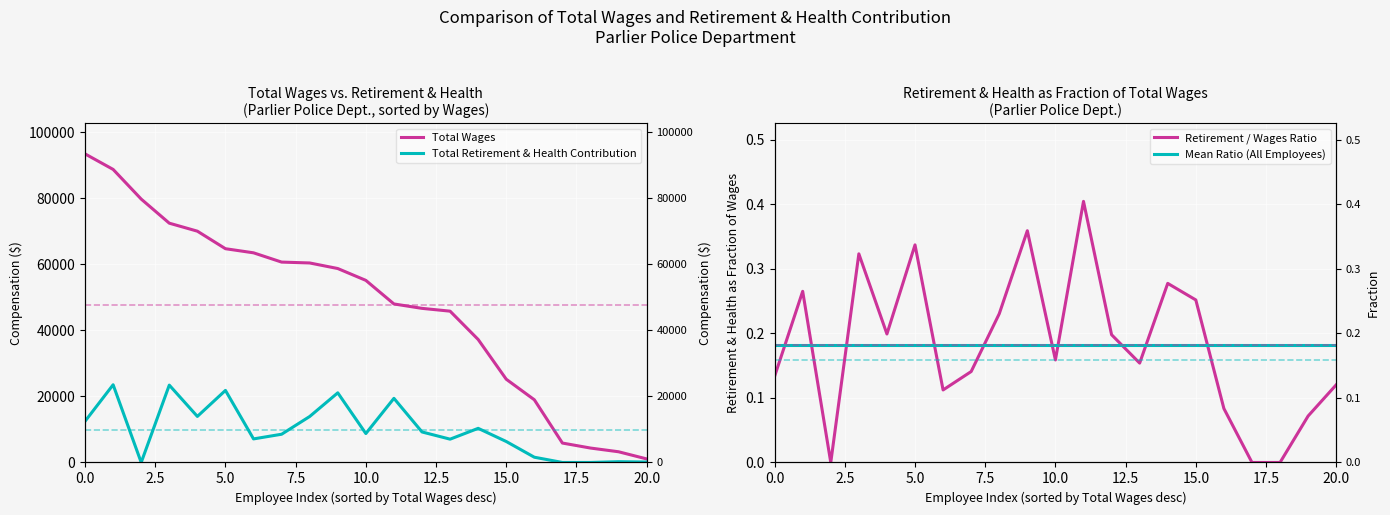

True or false: Retirement / Wages Ratio and Total Wages cross at least once.

False